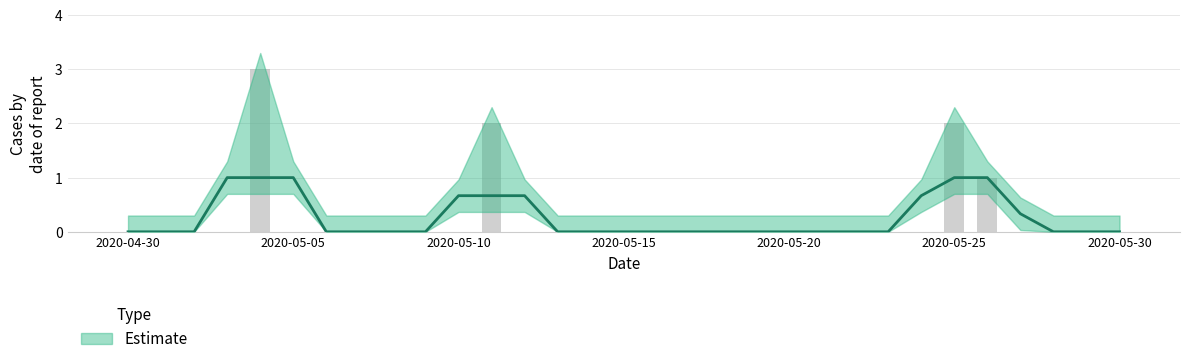

How many bars are there in total?

31